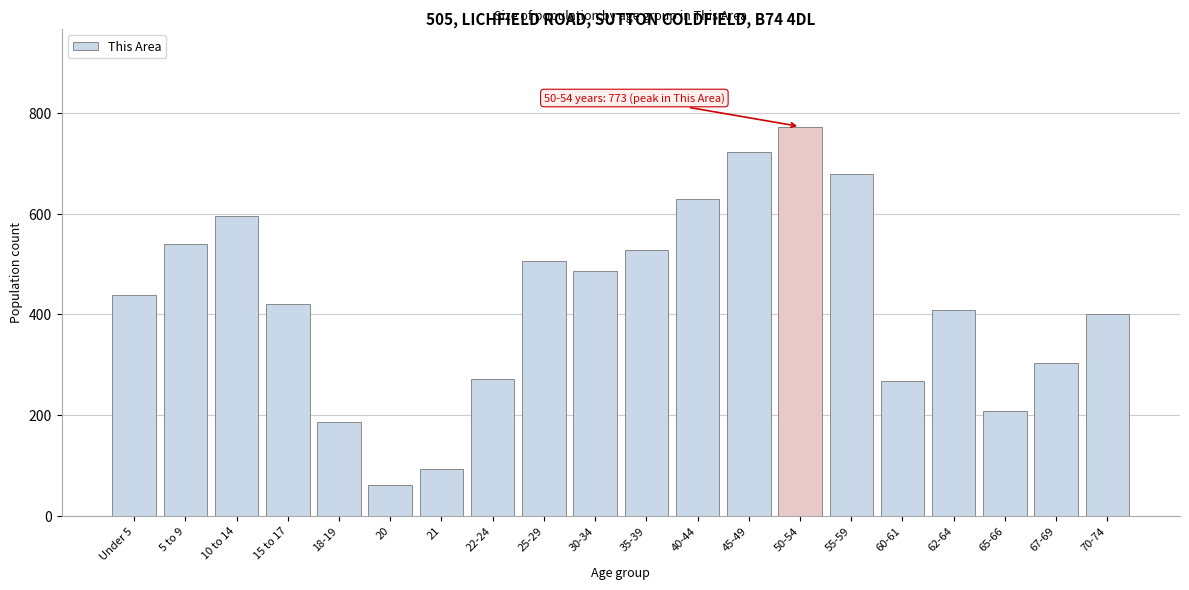

Reading right to left, list all the values displayed in this chart.

70-74=401	67-69=304	65-66=208	62-64=409	60-61=268	55-59=679	50-54=773	45-49=723	40-44=629	35-39=527	30-34=487	25-29=506	22-24=272	21=92	20=62	18-19=186	15 to 17=420	10 to 14=596	5 to 9=539	Under 5=439